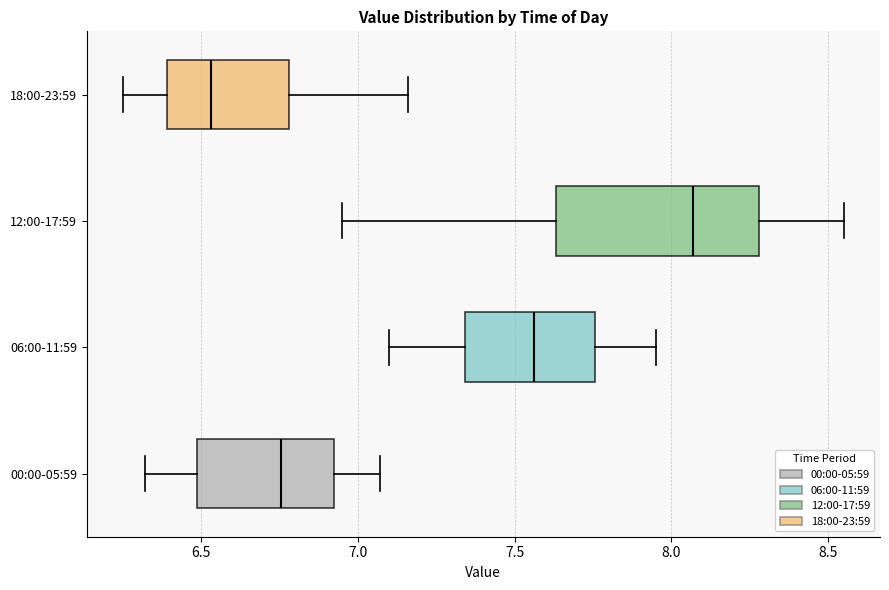

Reading bottom to top, transcribe this box plot: for each box, give where its median line is, the range the box spans, and where its two whiskers end, as read against the x-axis. The values are not printed on the chart, so give them approximately, as read against the axis.

00:00-05:59: median 6.75, box 6.50 to 6.90, whiskers 6.30 to 7.05
06:00-11:59: median 7.55, box 7.35 to 7.75, whiskers 7.10 to 7.95
12:00-17:59: median 8.05, box 7.65 to 8.30, whiskers 6.95 to 8.55
18:00-23:59: median 6.55, box 6.40 to 6.80, whiskers 6.25 to 7.15